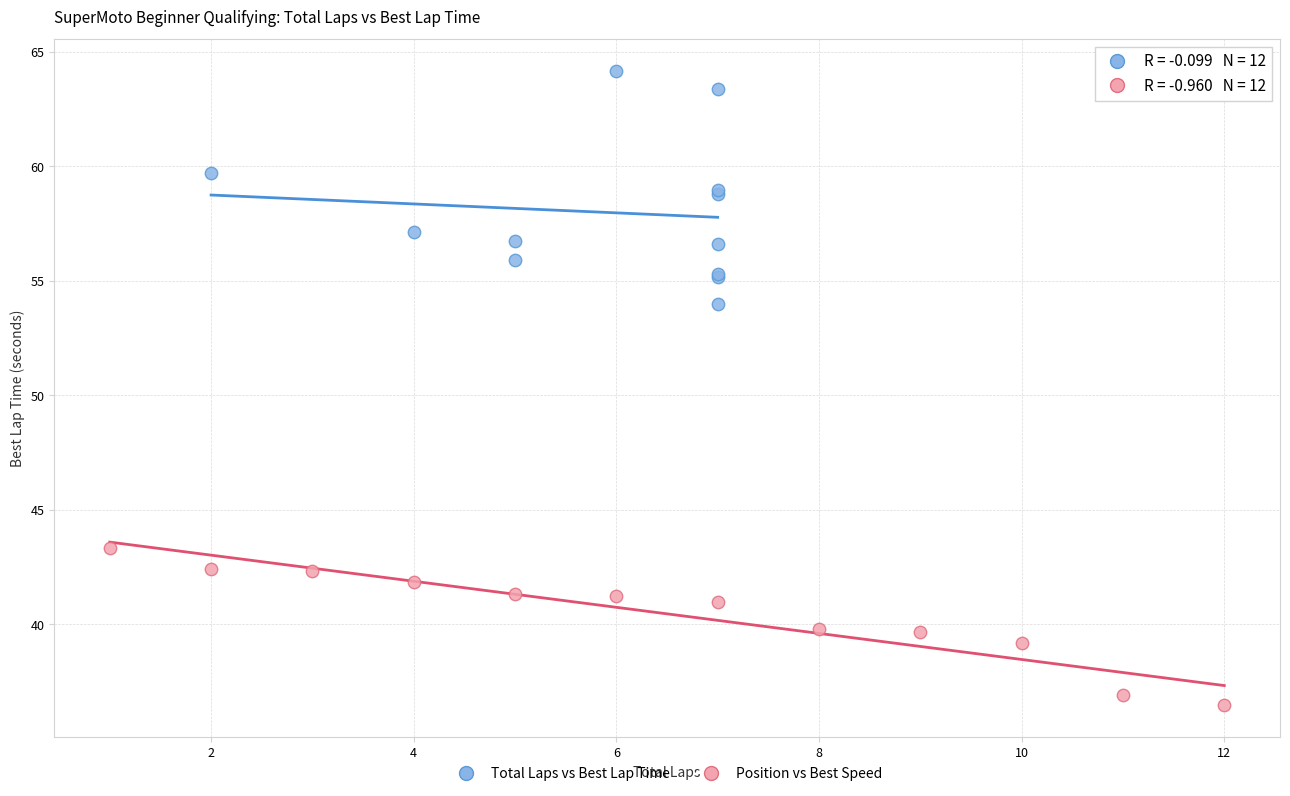

Which series has the widest spread of Y values?

Total Laps vs Best Lap Time